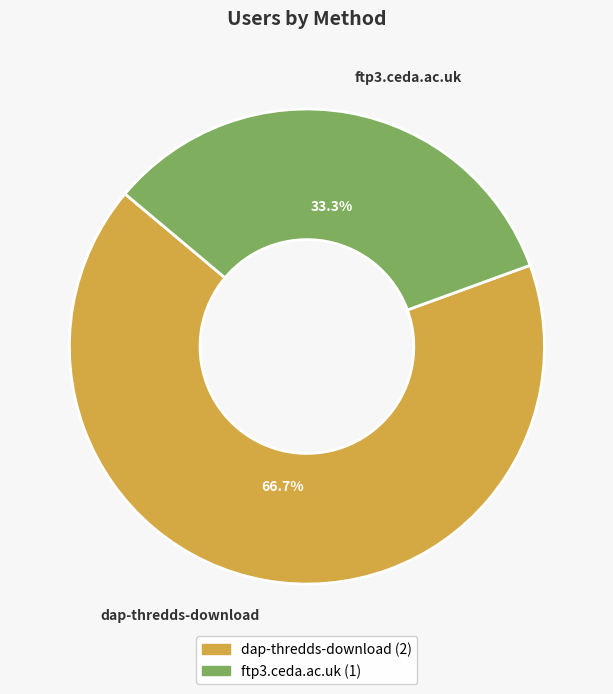

What percentage is NOT represented by dap-thredds-download?

33.3%